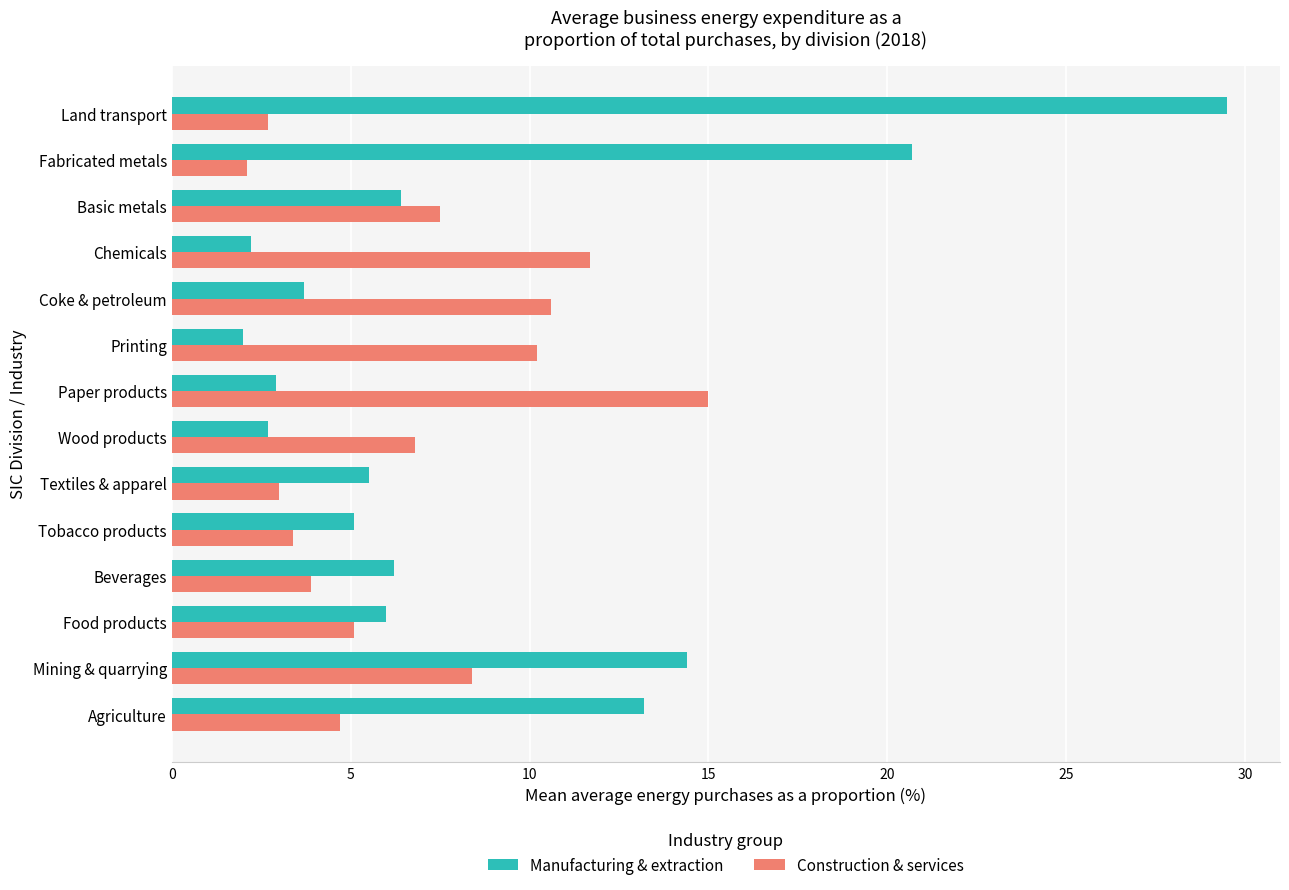

What is the lowest value of the Manufacturing & extraction series?

2.0